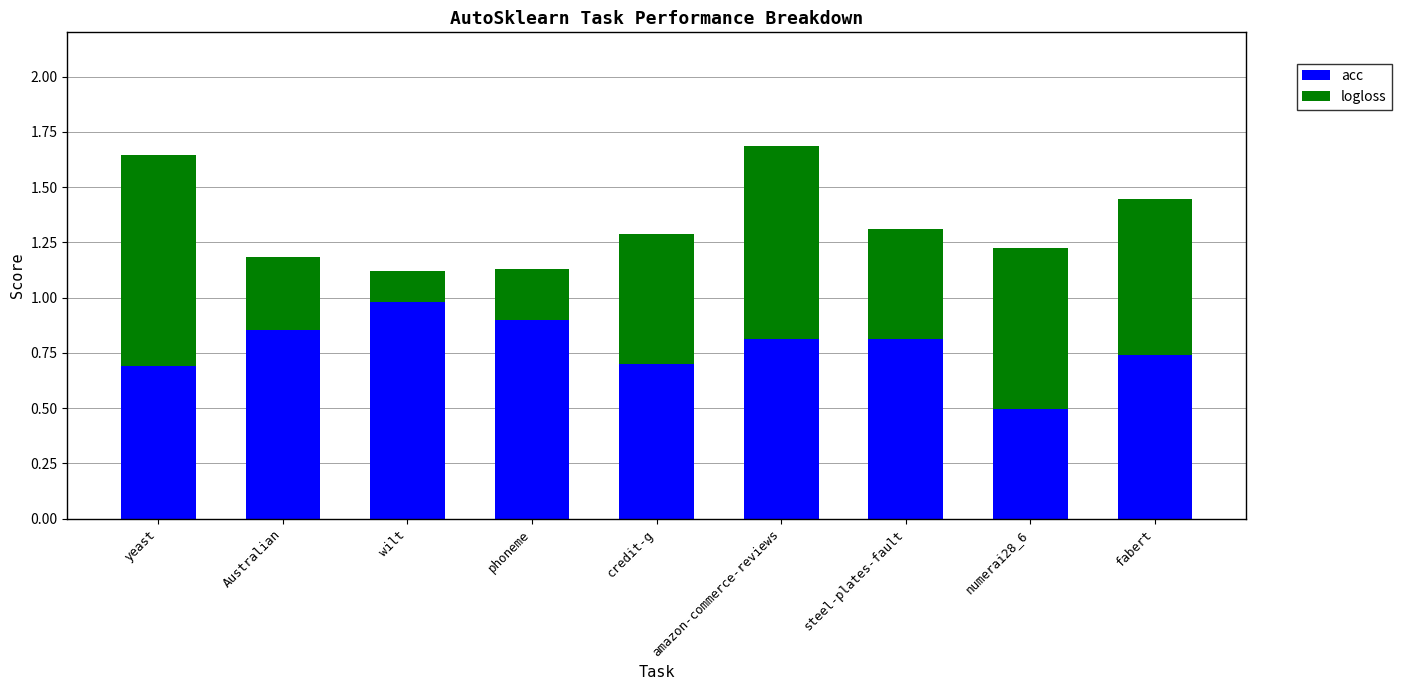

What is the total value across all series at fabert?

1.4